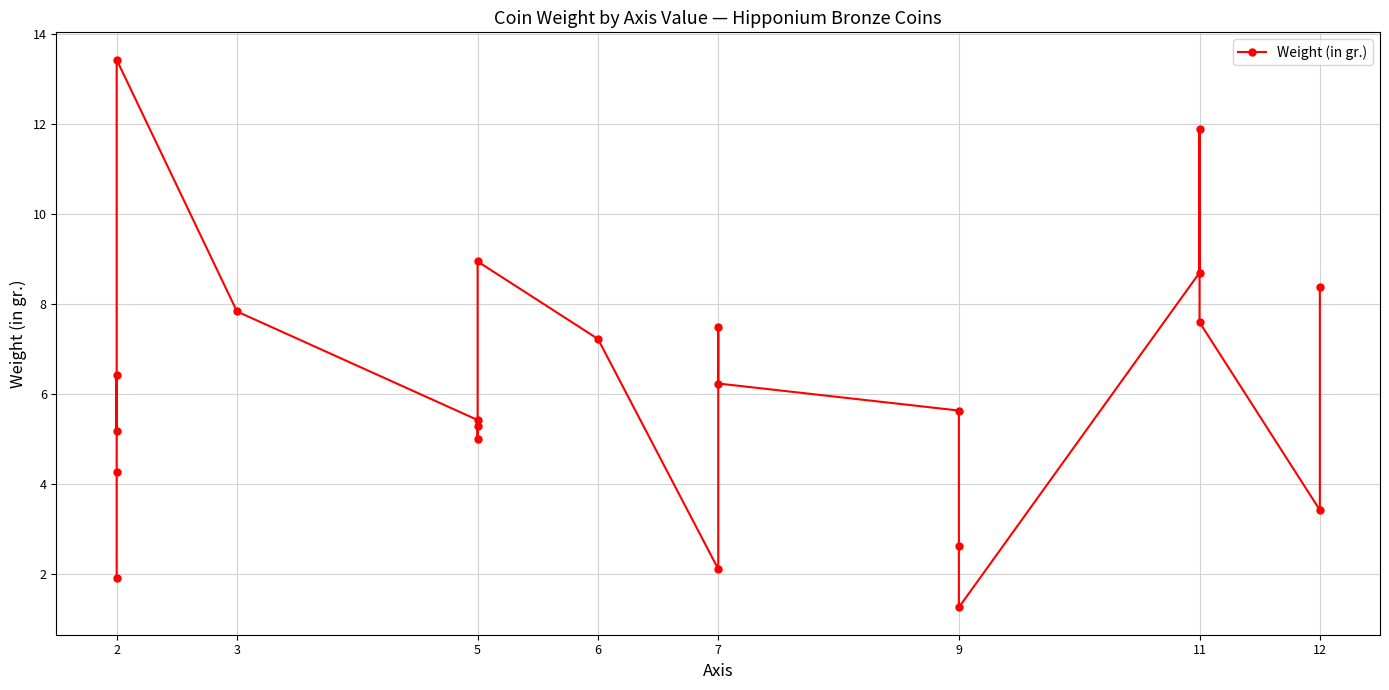

Reading right to left, extract all data points from this chart.

8.4	3.4	7.6	11.9	8.7	1.3	2.6	5.6	6.2	7.5	2.1	7.2	8.9	5.0	5.3	5.4	7.8	13.4	5.2	6.4	4.3	1.9